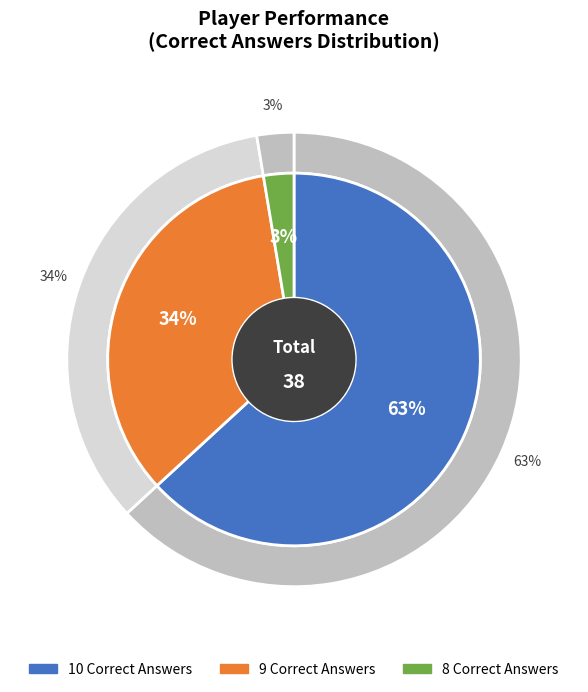

True or false: 8 Correct Answers accounts for 17% of the total.

False